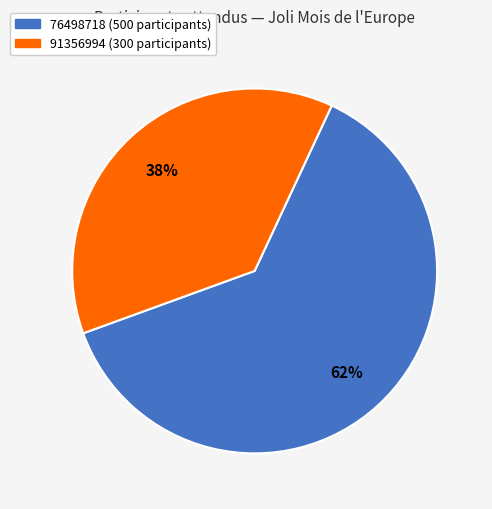

Which slice is the largest?

76498718